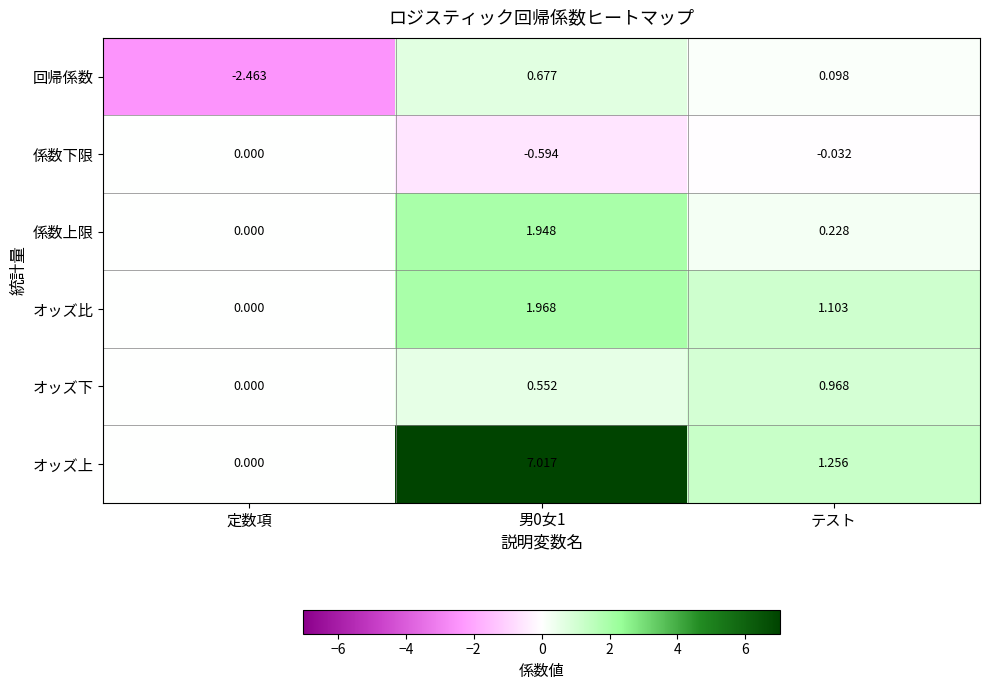

Which series has the largest total across all categories?

オッズ上